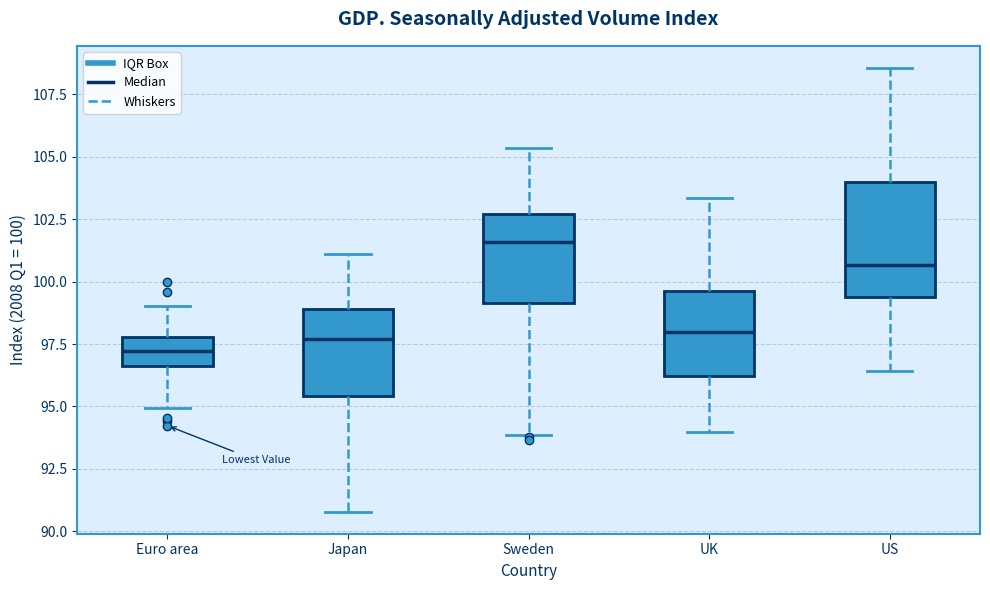

Where does the median line of the box for UK sit on the y-axis? The values are not printed on the chart, so give them approximately, as read against the axis.

98.0